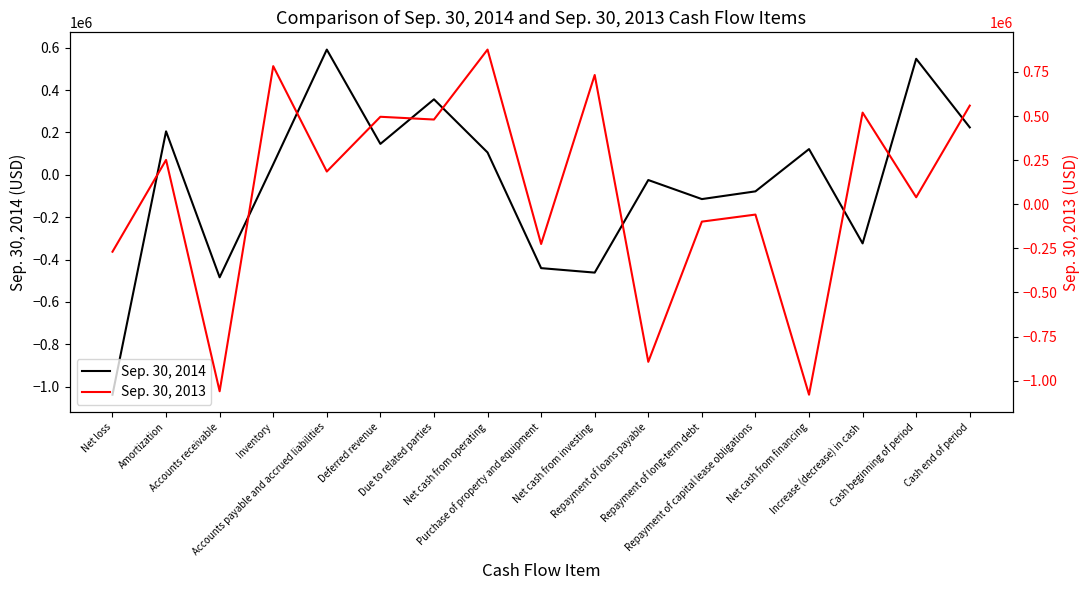

Where is the first local minimum for Sep. 30, 2013?

Accounts receivable